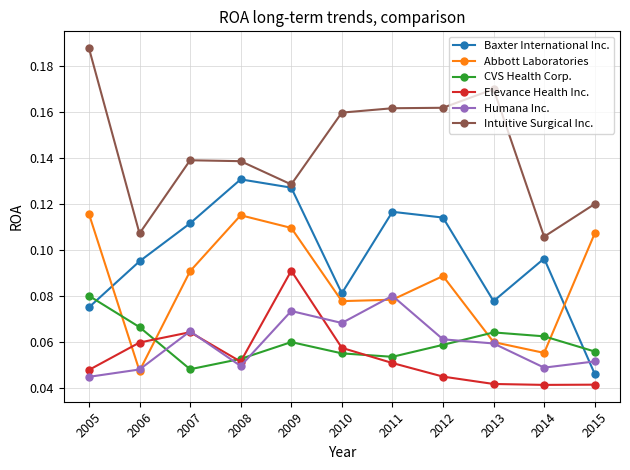

Where is the first local maximum for Baxter International Inc.?

2008